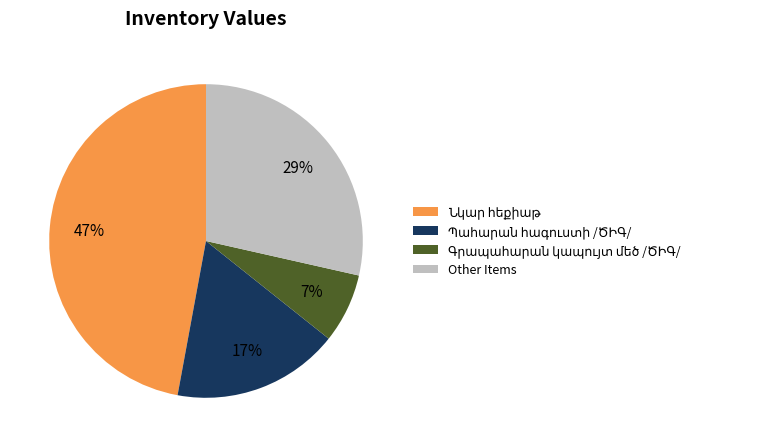

To the nearest percent, what is the difference between the largest and smallest slice percentages?

40%